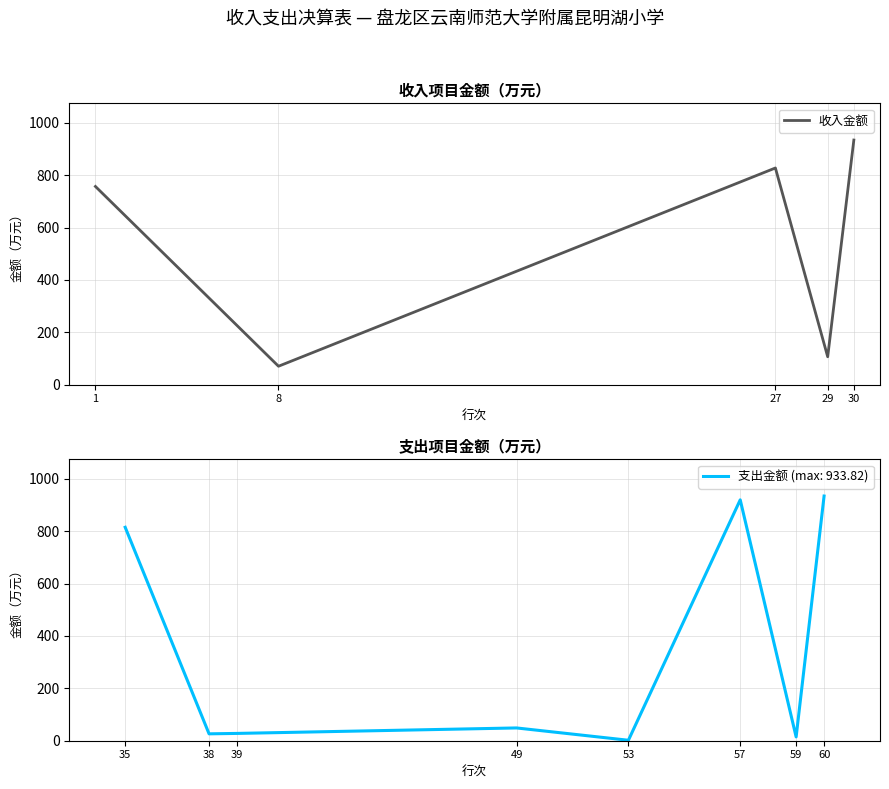

What is the difference between the second highest and second lowest values?

720.5